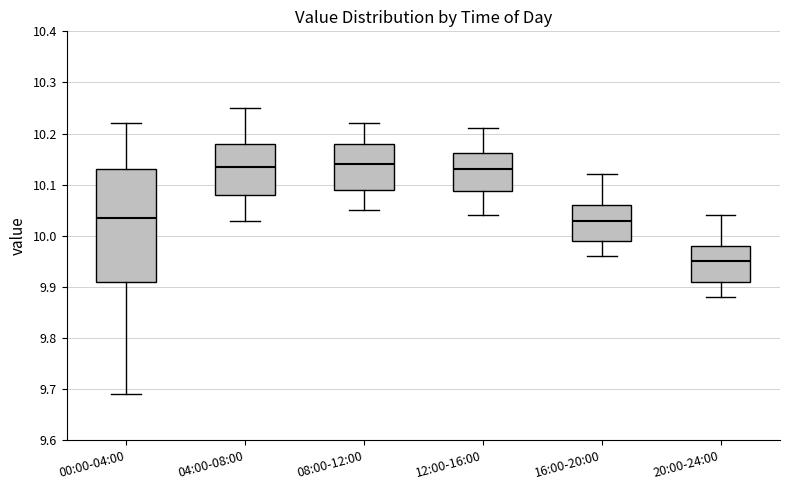

Reading left to right, read every box against the y-axis: the position of its median line, the range the box covers, and the ends of its whiskers. The values are not printed on the chart, so give them approximately, as read against the axis.

00:00-04:00: median 10.04, box 9.91 to 10.13, whiskers 9.69 to 10.22
04:00-08:00: median 10.14, box 10.08 to 10.18, whiskers 10.03 to 10.25
08:00-12:00: median 10.14, box 10.09 to 10.18, whiskers 10.05 to 10.22
12:00-16:00: median 10.13, box 10.09 to 10.16, whiskers 10.04 to 10.21
16:00-20:00: median 10.03, box 9.99 to 10.06, whiskers 9.96 to 10.12
20:00-24:00: median 9.95, box 9.91 to 9.98, whiskers 9.88 to 10.04